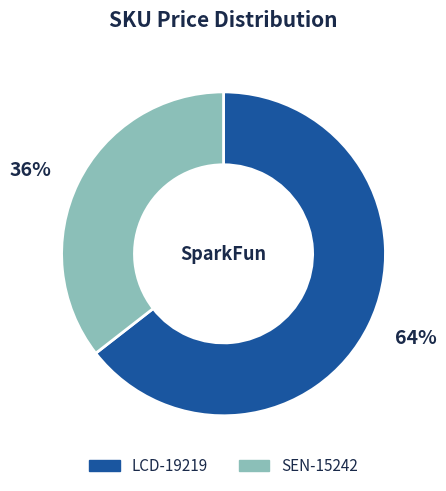

True or false: LCD-19219 accounts for 72% of the total.

False